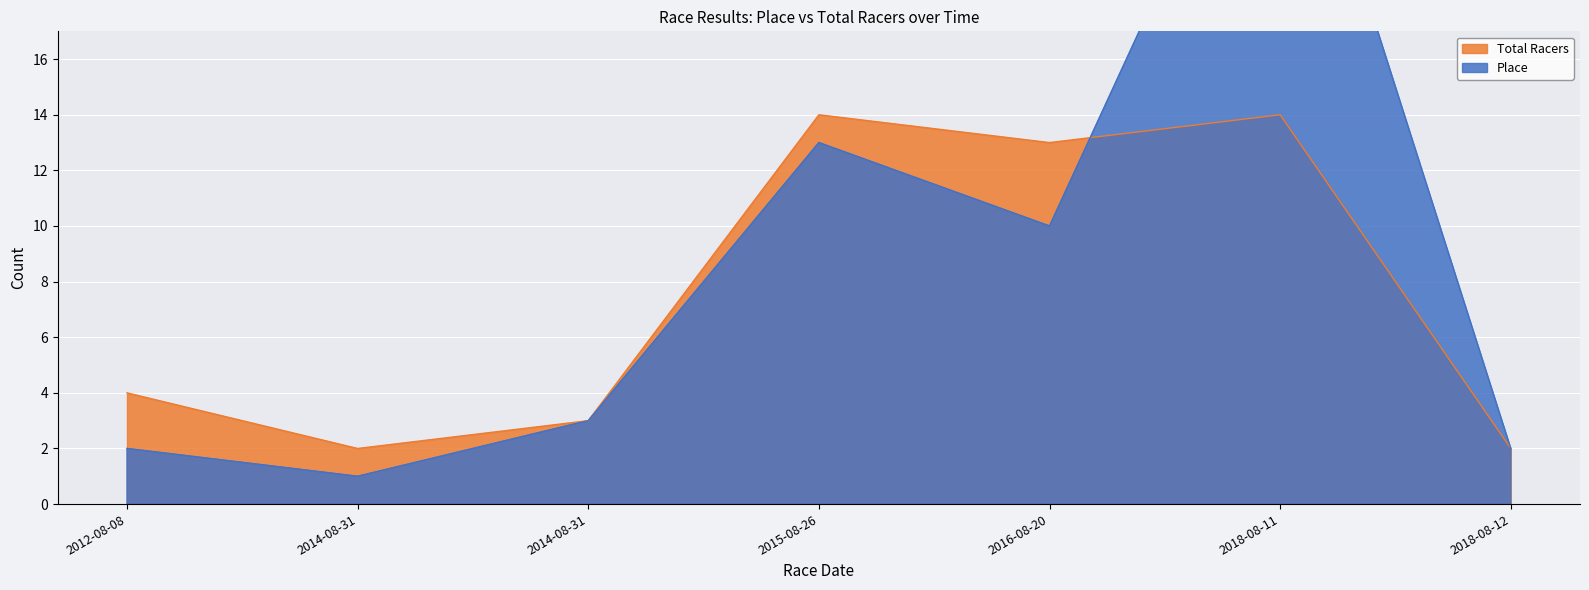

How many series are shown in this chart?

2